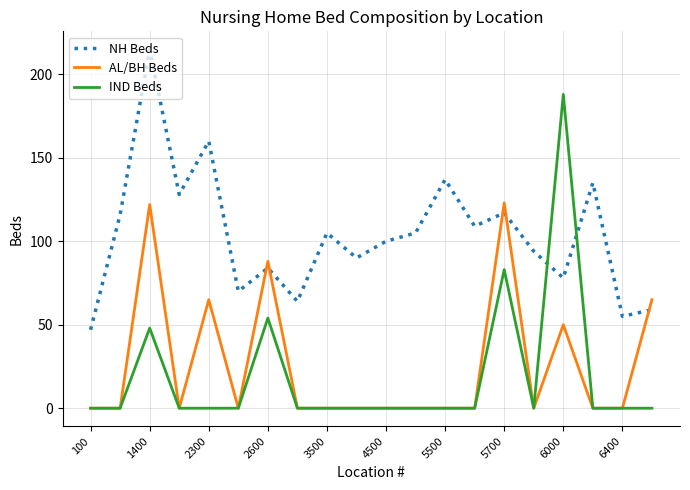

What is the maximum value shown in the chart?

215